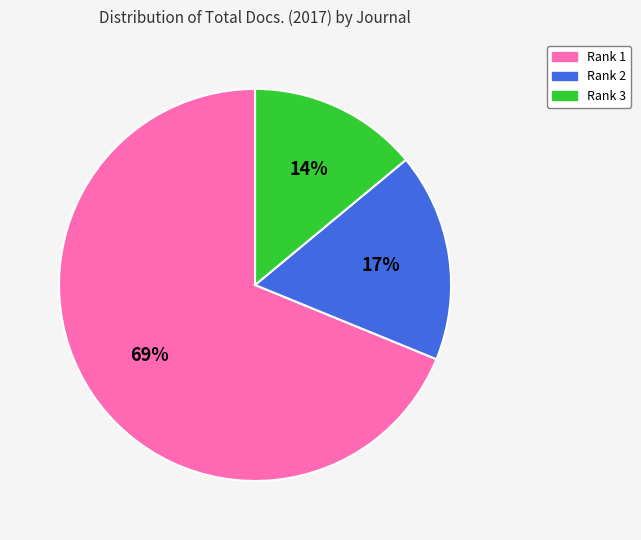

What is the largest slice in the pie chart?

Rank 1